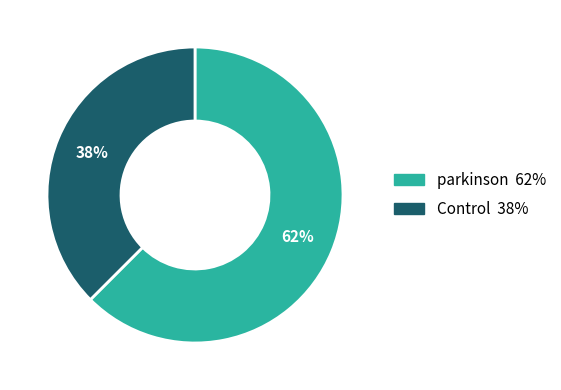

To the nearest percent, what is the combined percentage of Control and parkinson?

100%